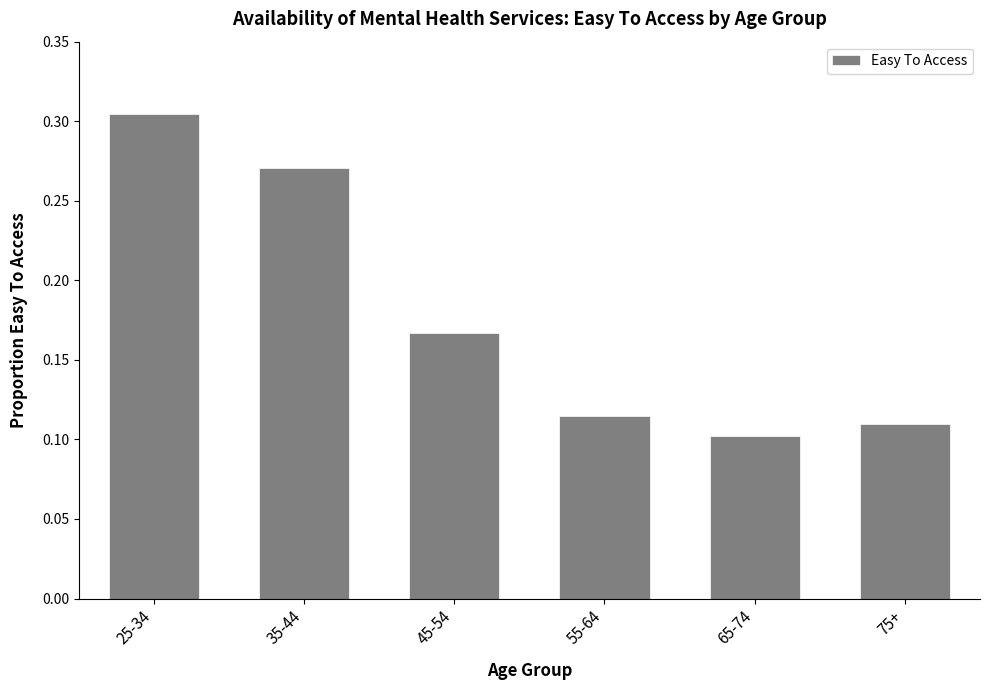

Is it true that the value at 55-64 is 0.2?

False